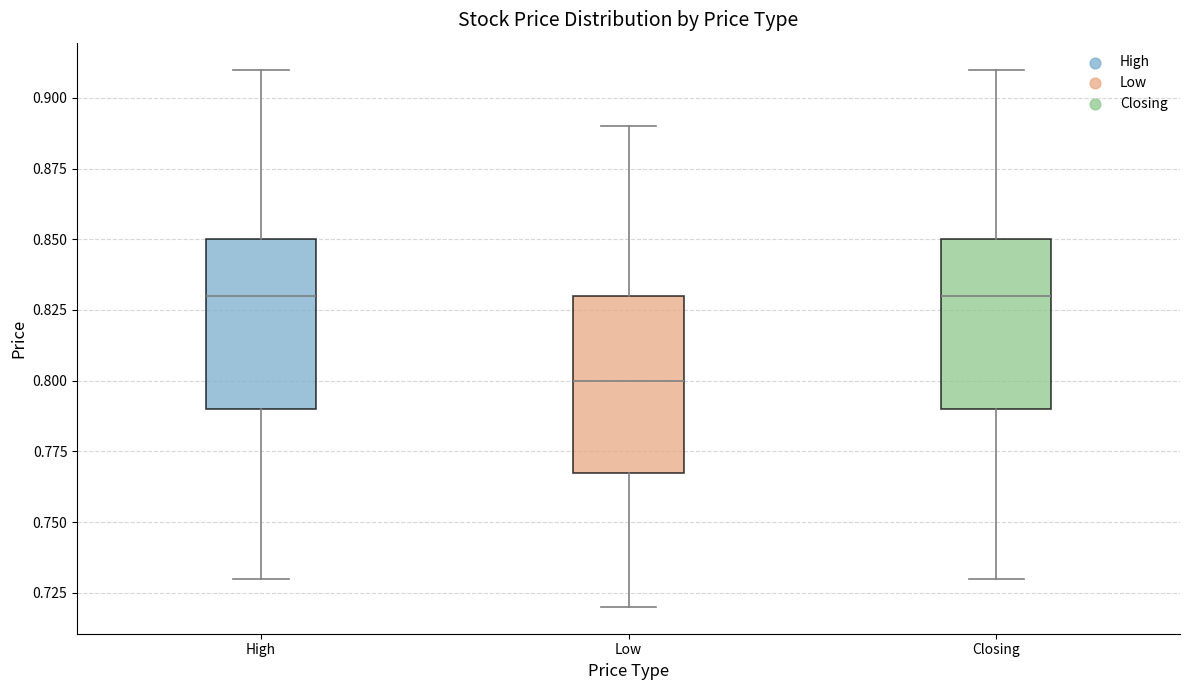

Where does the lower whisker of the box for Low end on the y-axis? The values are not printed on the chart, so give them approximately, as read against the axis.

0.72